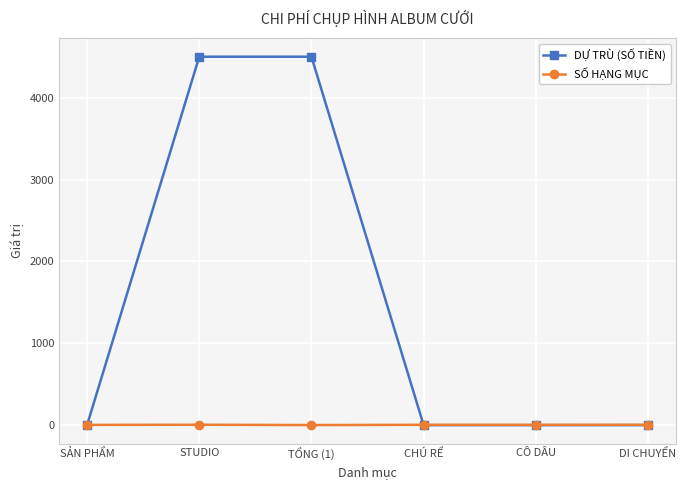

Is it true that DỰ TRÙ (SỐ TIỀN) equals 1691 at SẢN PHẨM?

False